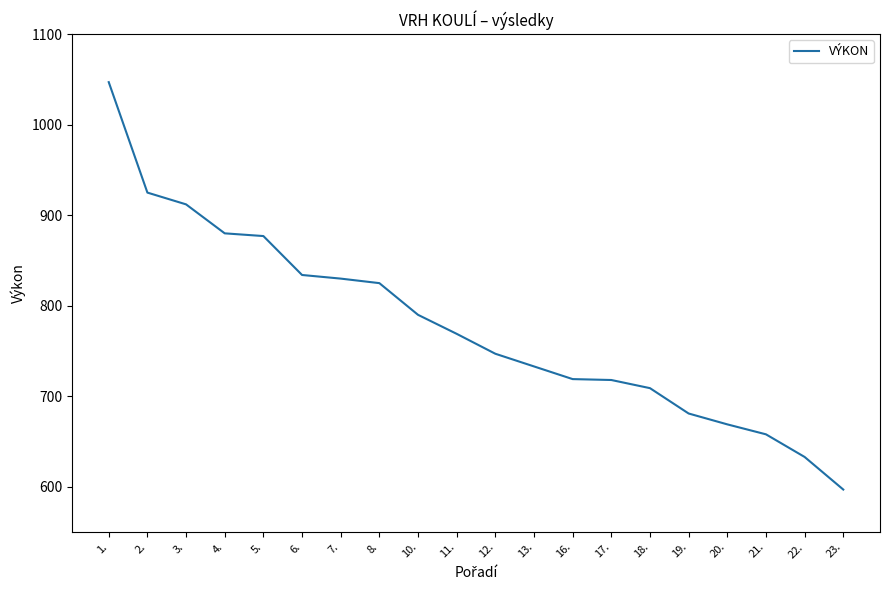

The value at 5. is 877. True or false?

True